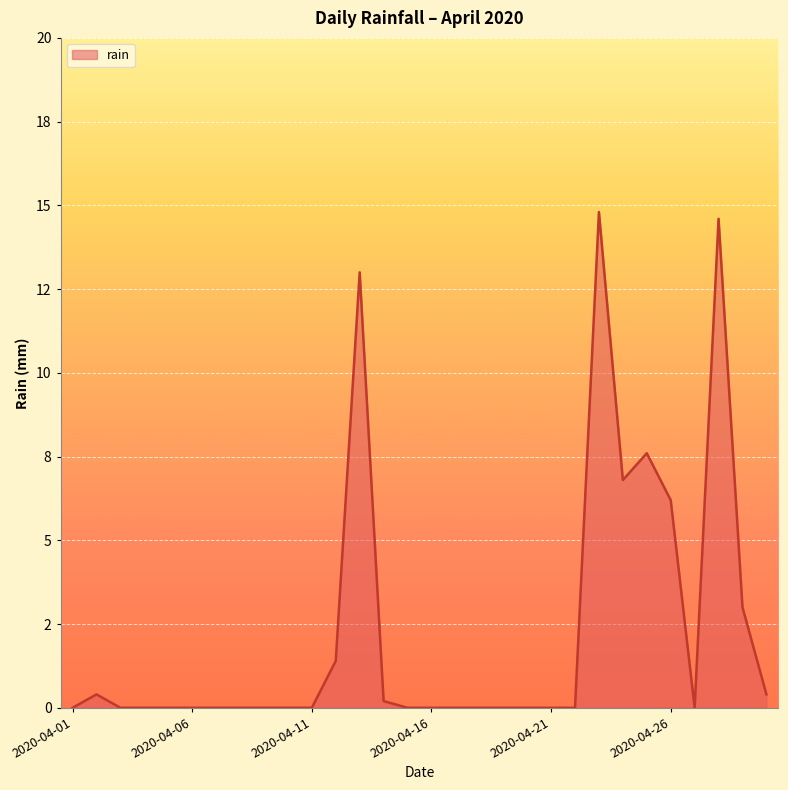

What is the difference between the maximum and minimum values?

14.8